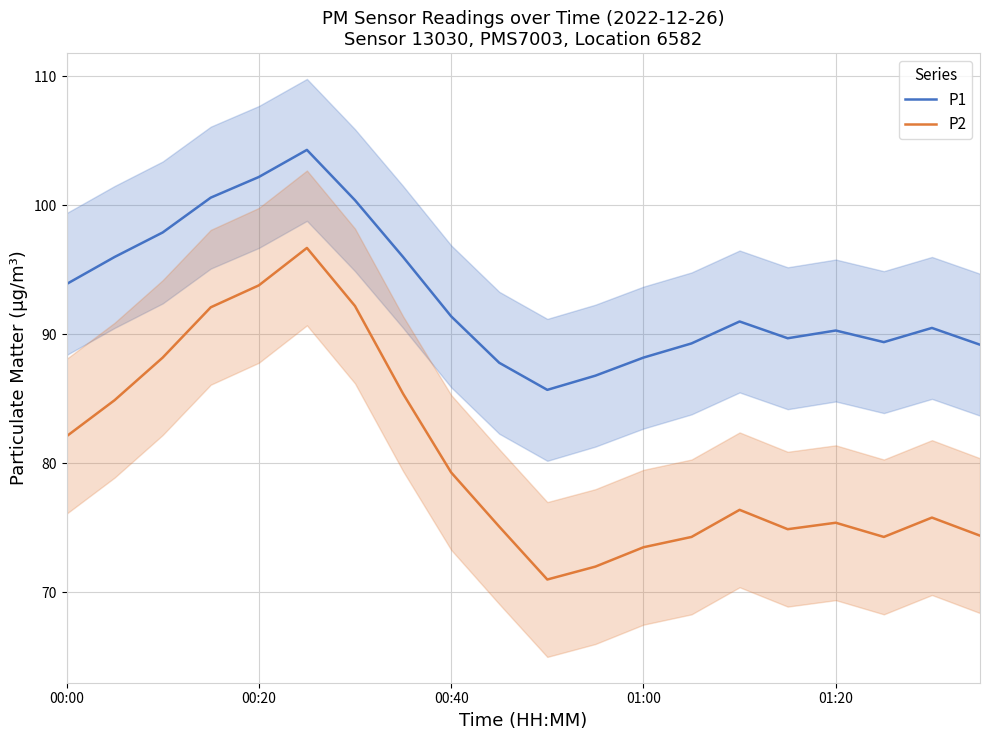

List the series in order of their peak value, lowest first.

P2, P1